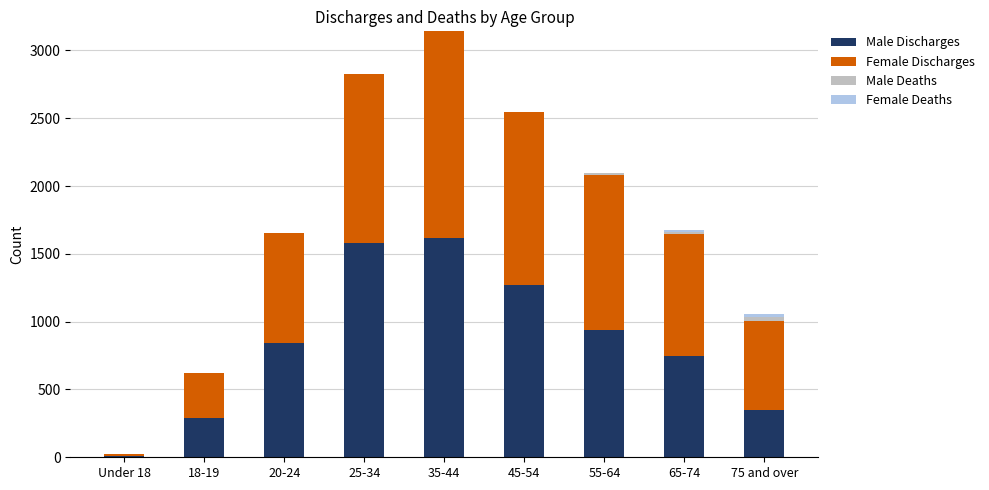

At which category is the sum across all series the highest?

35-44